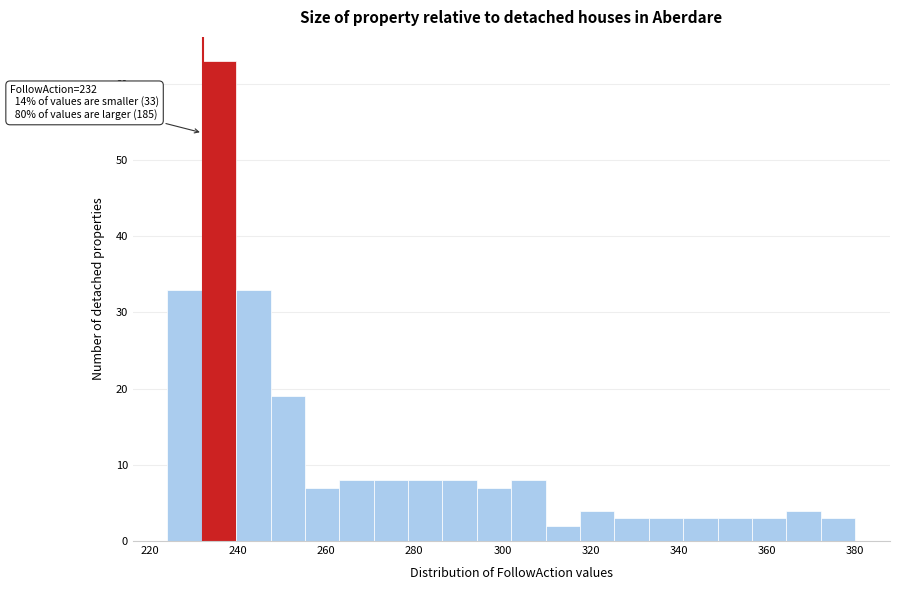

Around what value on the x-axis is the tallest bar? Give the approximate position of its centre, as read against the axis.

236